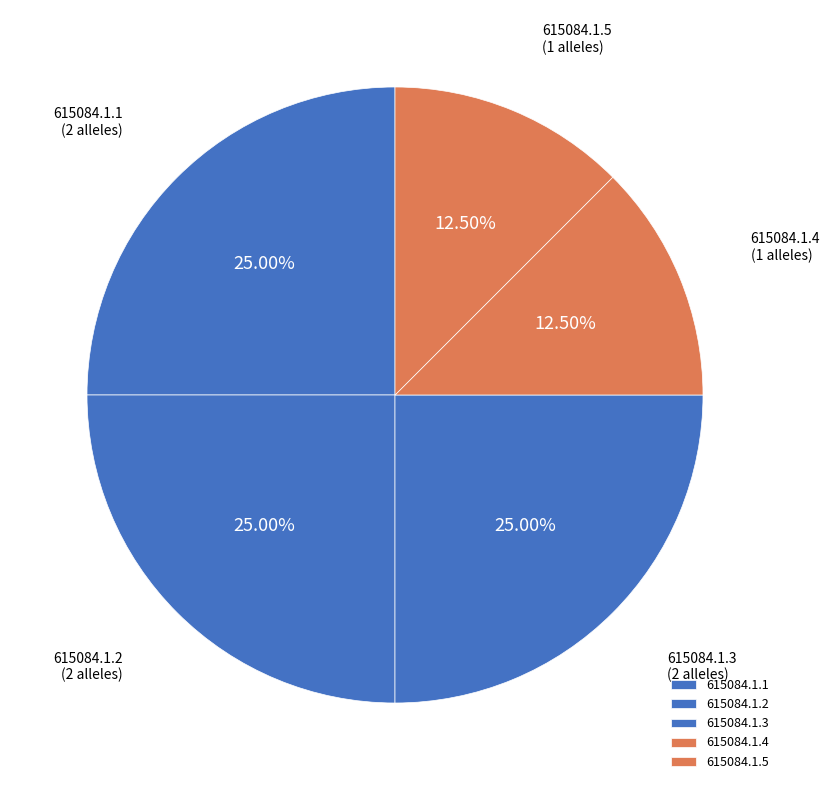

To the nearest percent, what is the average slice percentage?

20%